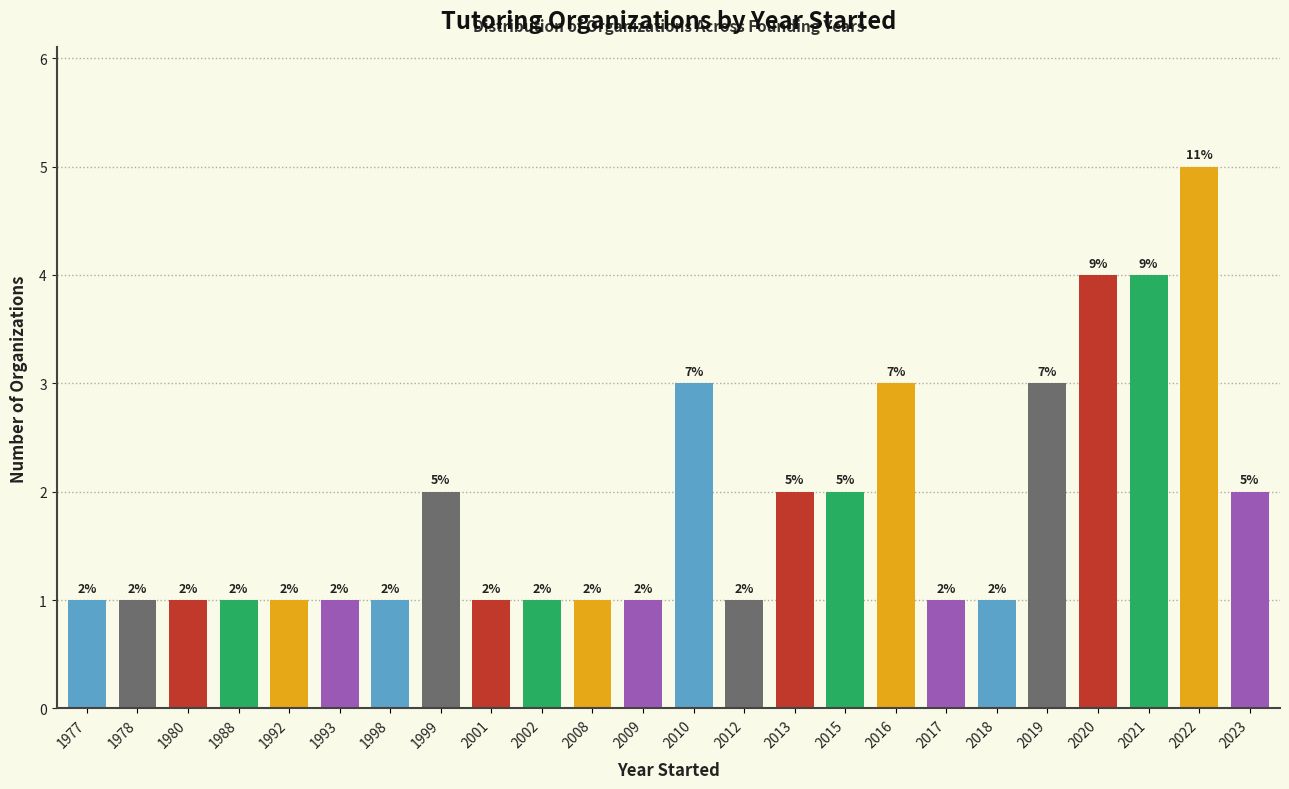

Reading left to right, transcribe all the data shown in this chart.

1977=1	1978=1	1980=1	1988=1	1992=1	1993=1	1998=1	1999=2	2001=1	2002=1	2008=1	2009=1	2010=3	2012=1	2013=2	2015=2	2016=3	2017=1	2018=1	2019=3	2020=4	2021=4	2022=5	2023=2